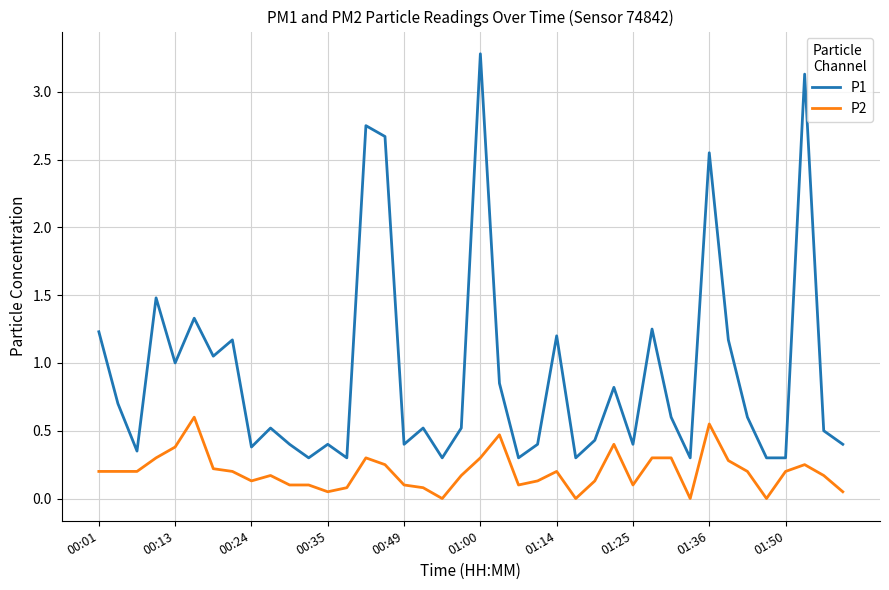

True or false: P1 and P2 intersect in this chart.

False